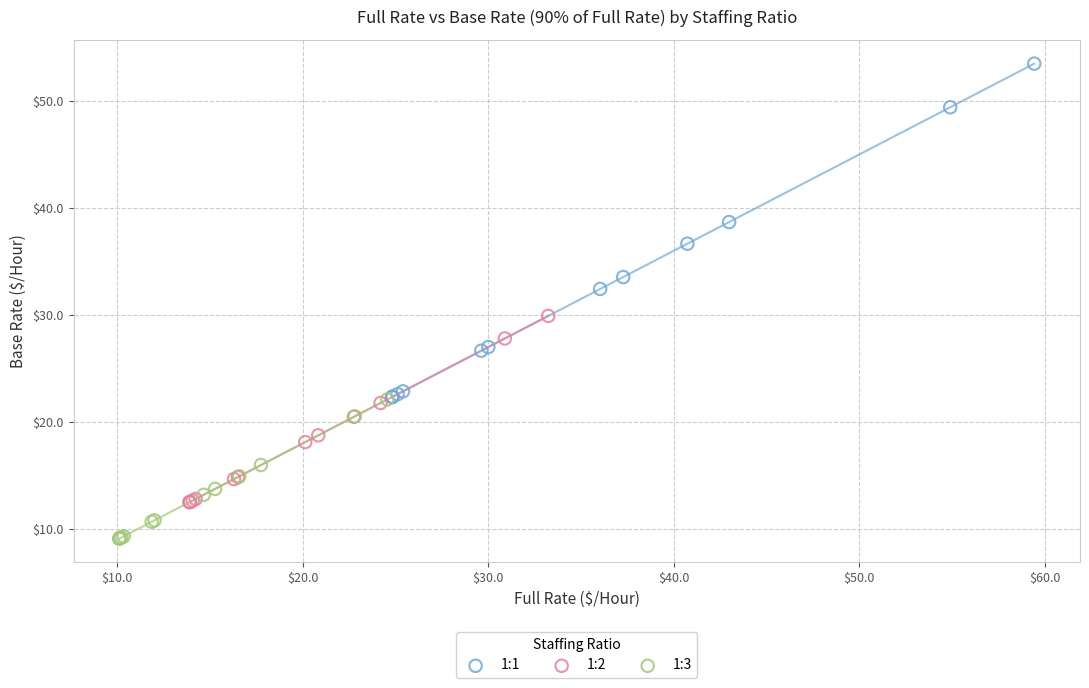

What are all the series names shown in the legend?

1:1, 1:2, 1:3